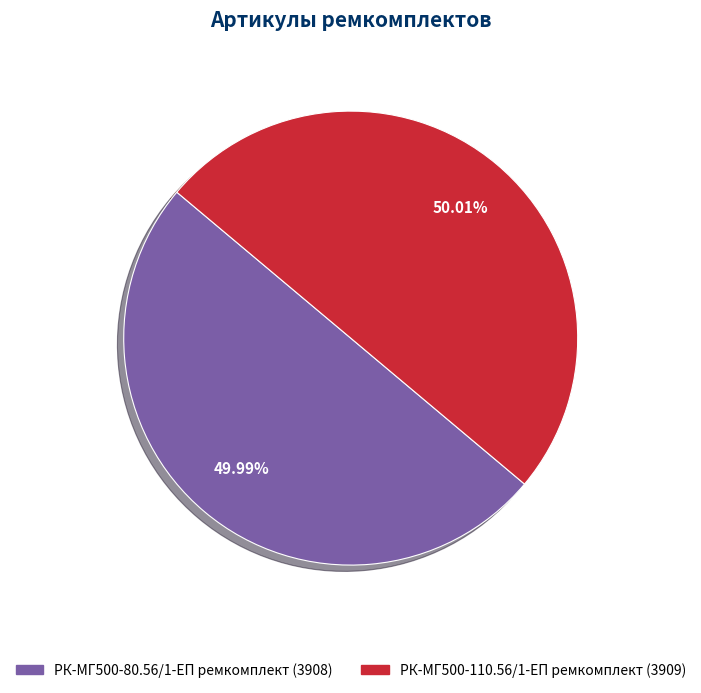

What is the ratio of the value at РК-МГ500-110.56/1-ЕП ремкомплект to the value at РК-МГ500-80.56/1-ЕП ремкомплект?

1.0